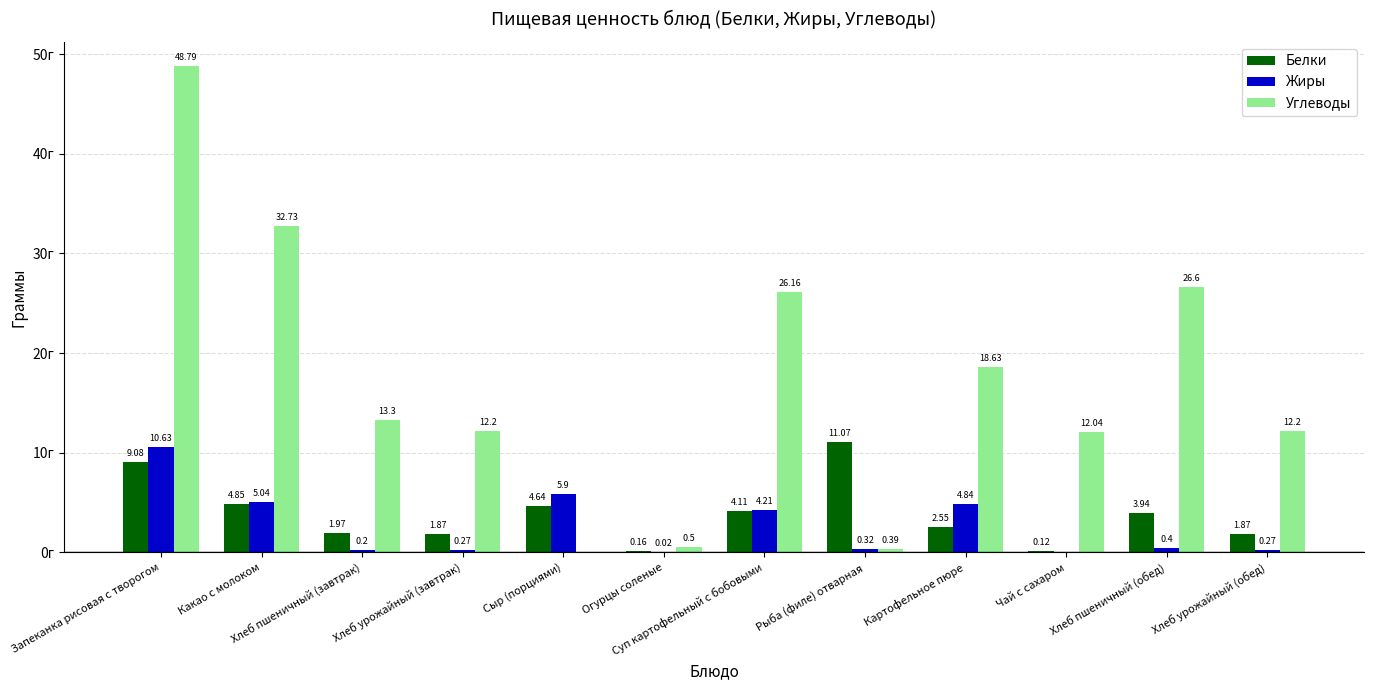

At which label does Белки reach its peak?

Рыба (филе) отварная